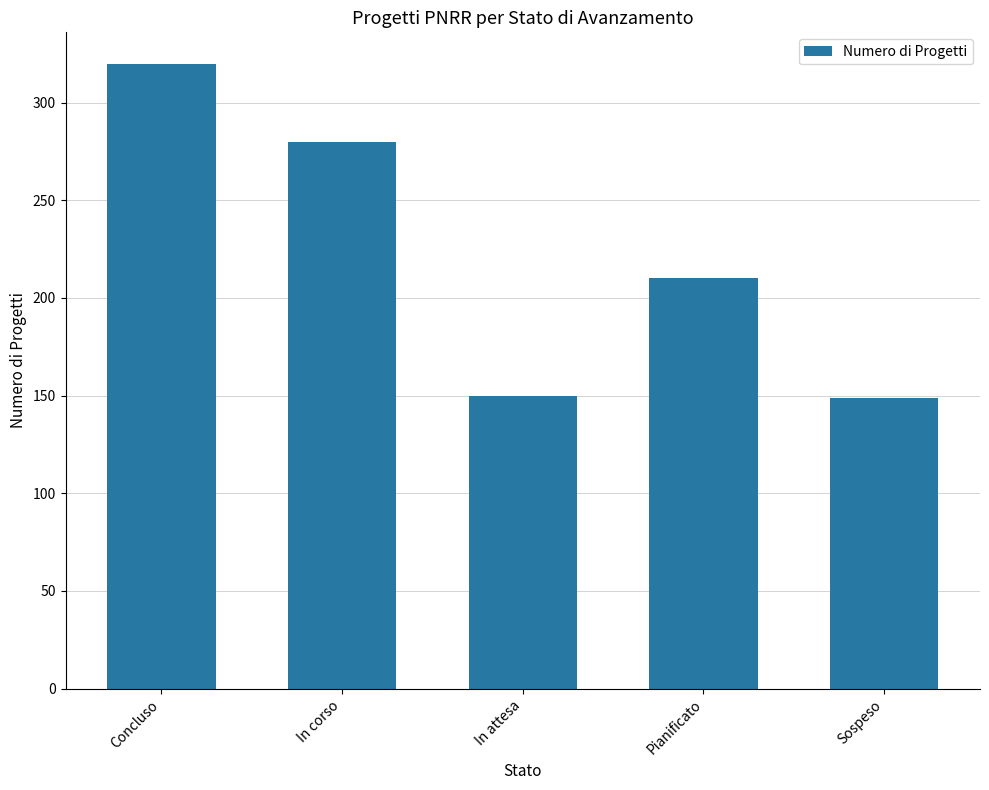

What is the approximate value at In attesa, to the nearest 10?

150